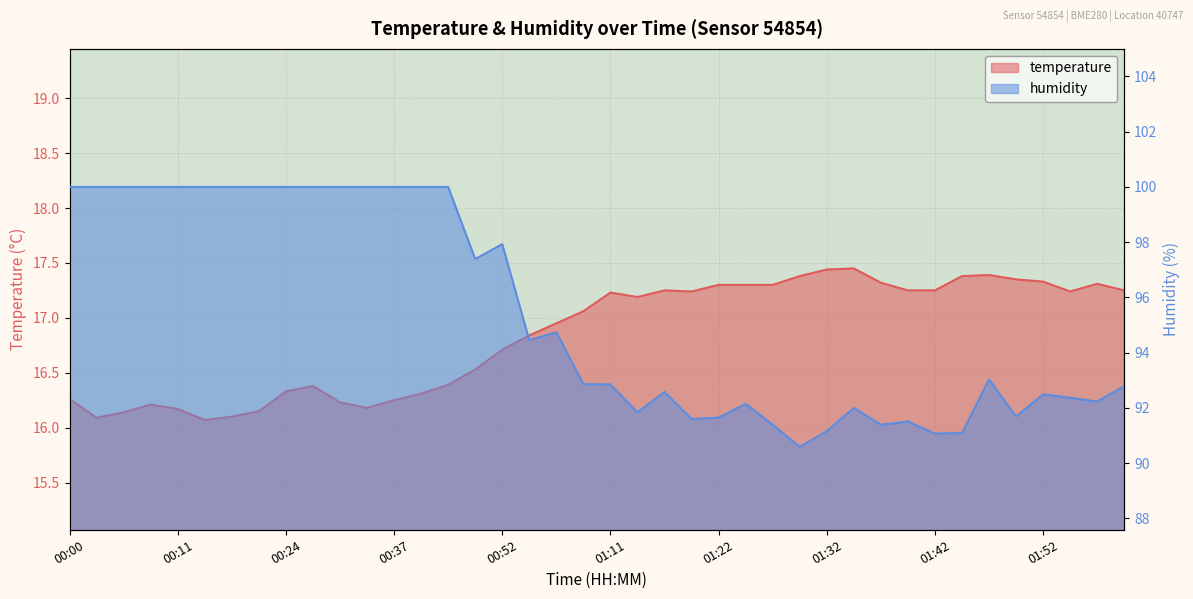

What value does the temperature series have at 01:19?

17.2